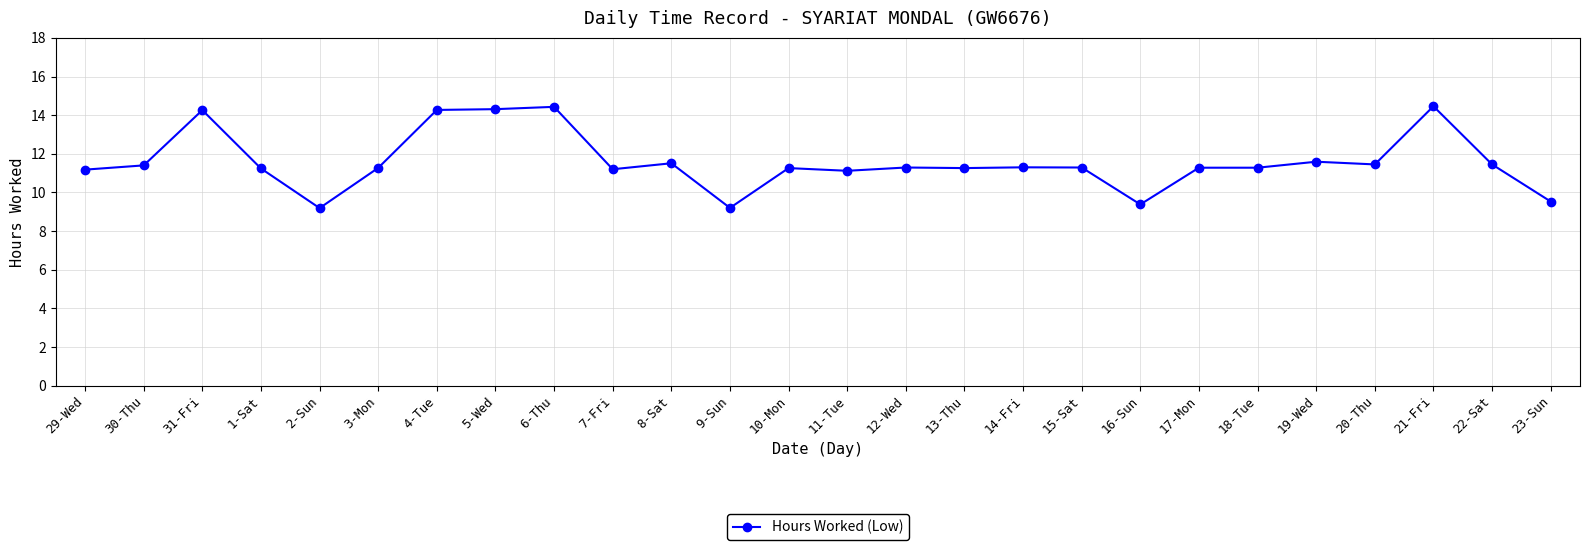

What is the difference between the second highest and second lowest values?

5.2